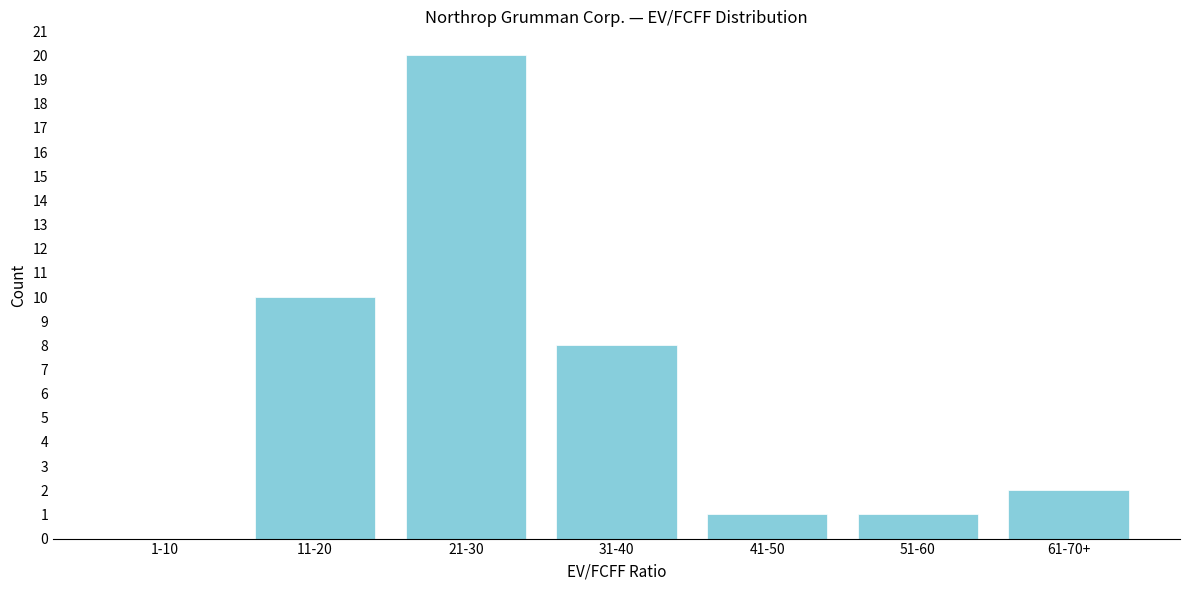

Reading right to left, extract all data points from this chart.

61-70+=2	51-60=1	41-50=1	31-40=8	21-30=20	11-20=10	1-10=0